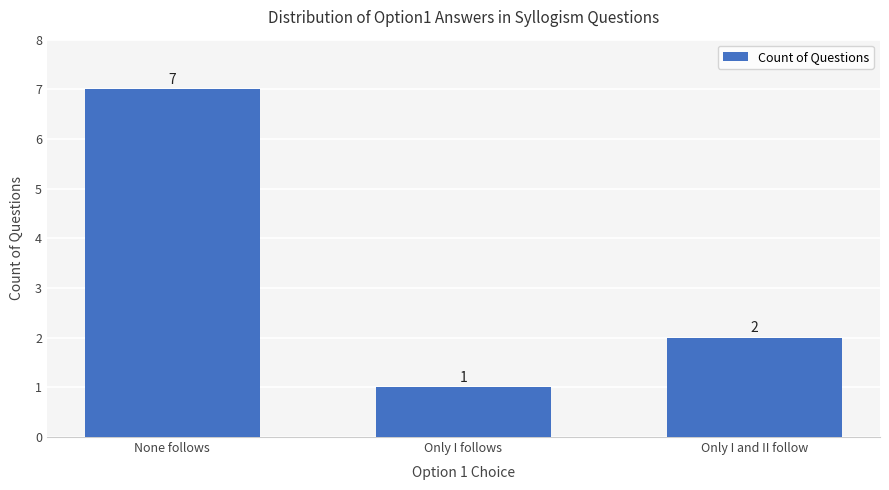

What is the sum of all values?

10